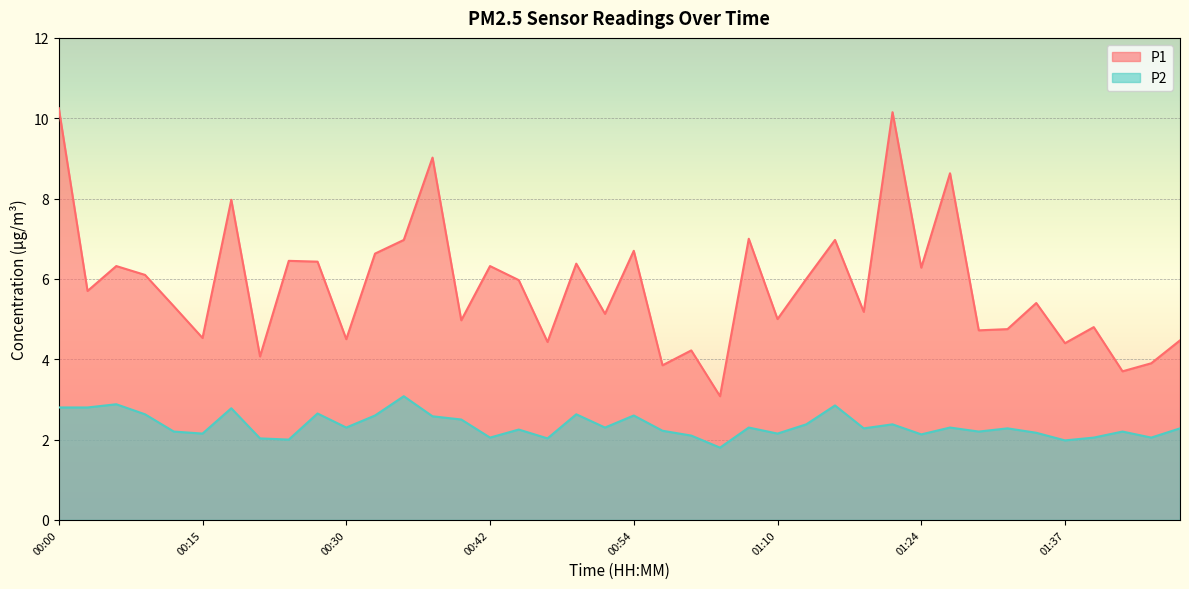

What is the label of the 20th point from the right?

00:54